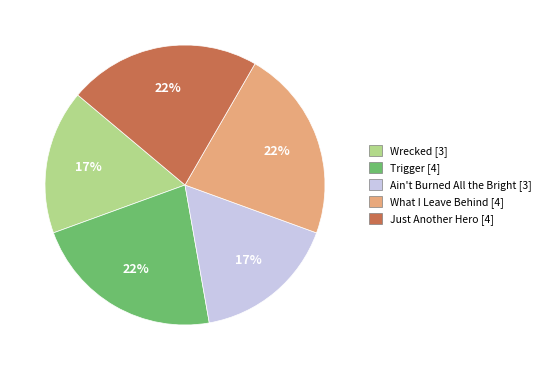

To the nearest percent, what is the combined percentage of Ain't Burned All the Bright and What I Leave Behind?

39%